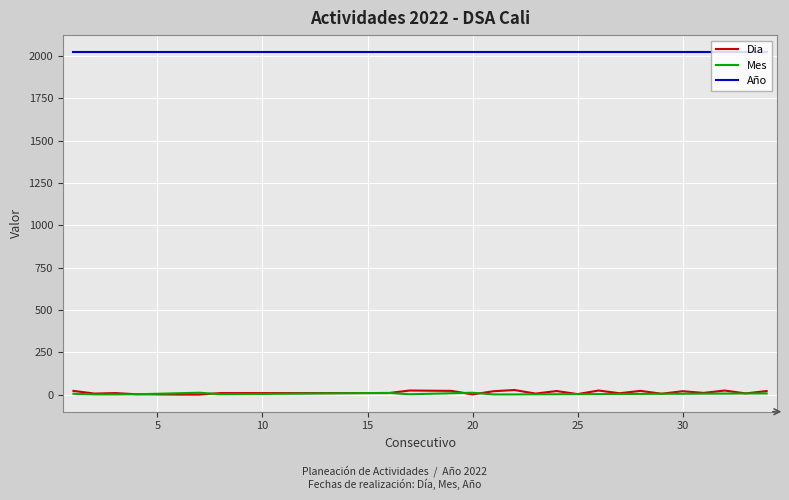

What are all the series names shown in the legend?

Dia, Mes, Año